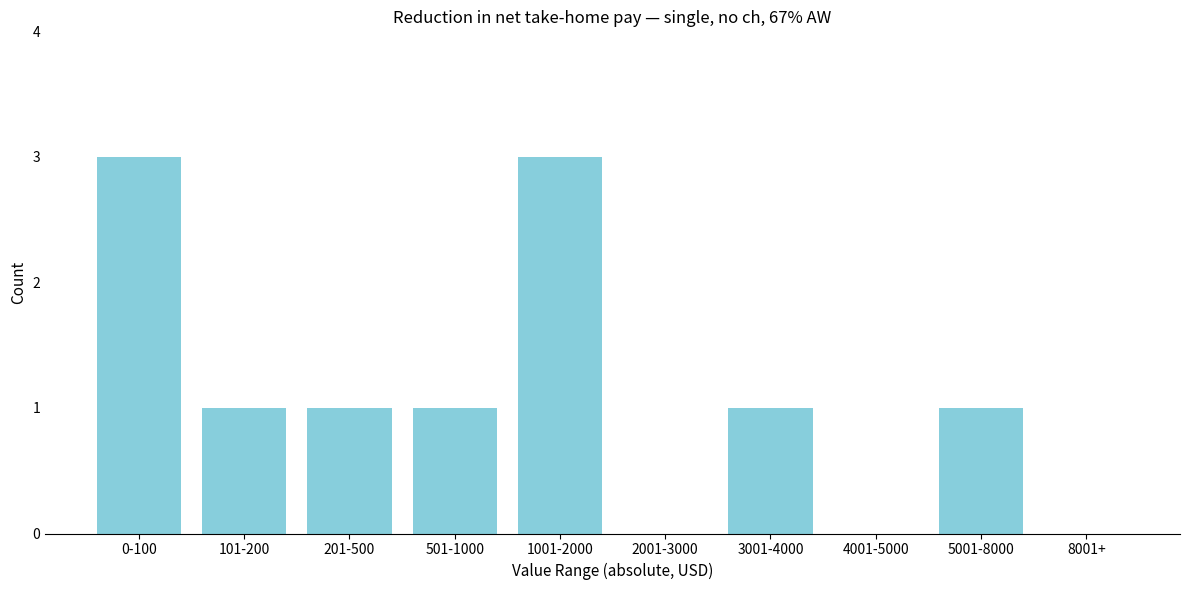

Reading left to right, what are all the values shown in this chart?

0-100=3	101-200=1	201-500=1	501-1000=1	1001-2000=3	2001-3000=0	3001-4000=1	4001-5000=0	5001-8000=1	8001+=0